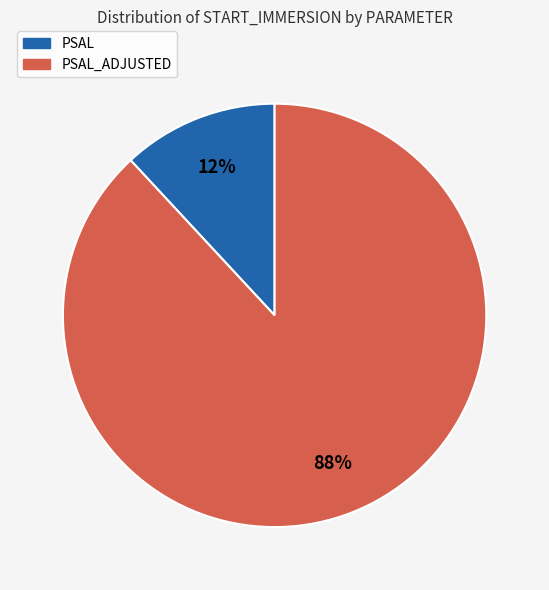

To the nearest percent, what is the difference between the largest and smallest slice percentages?

76%